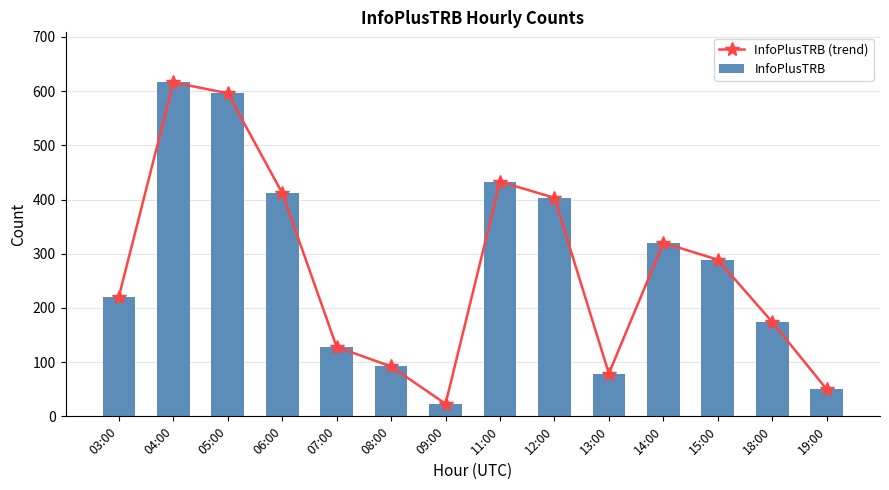

The value of InfoPlusTRB at 06:00 is 412. True or false?

True